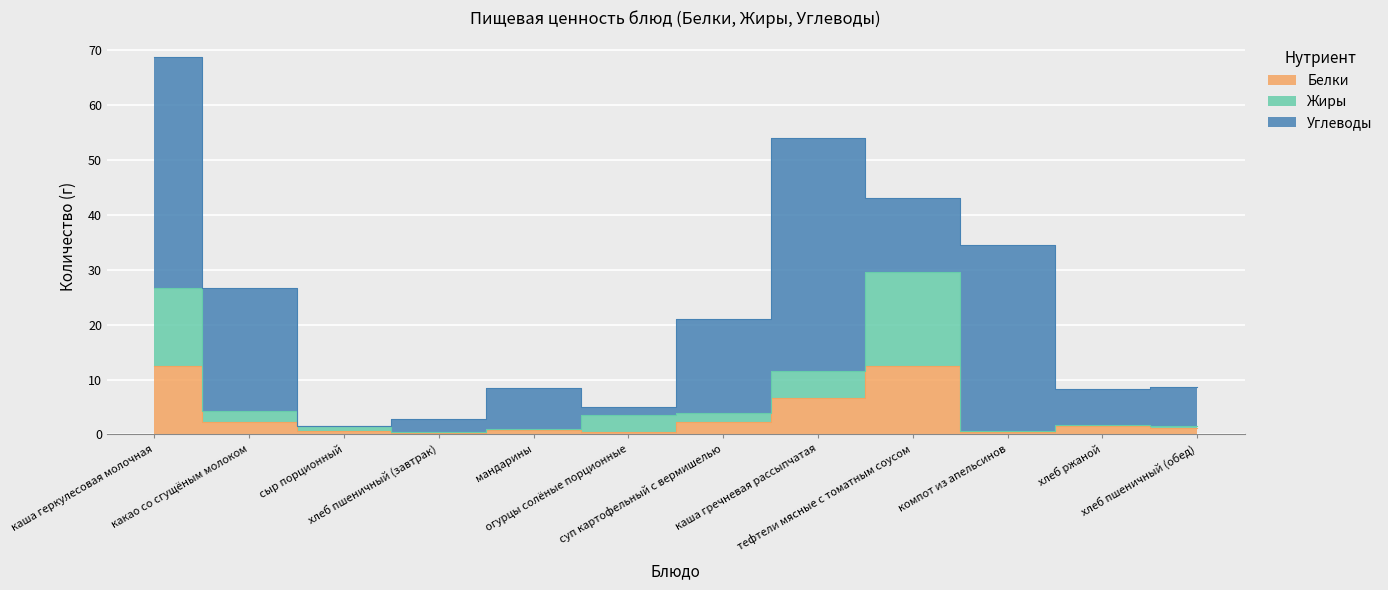

How many data points in Белки are less than 1?

5